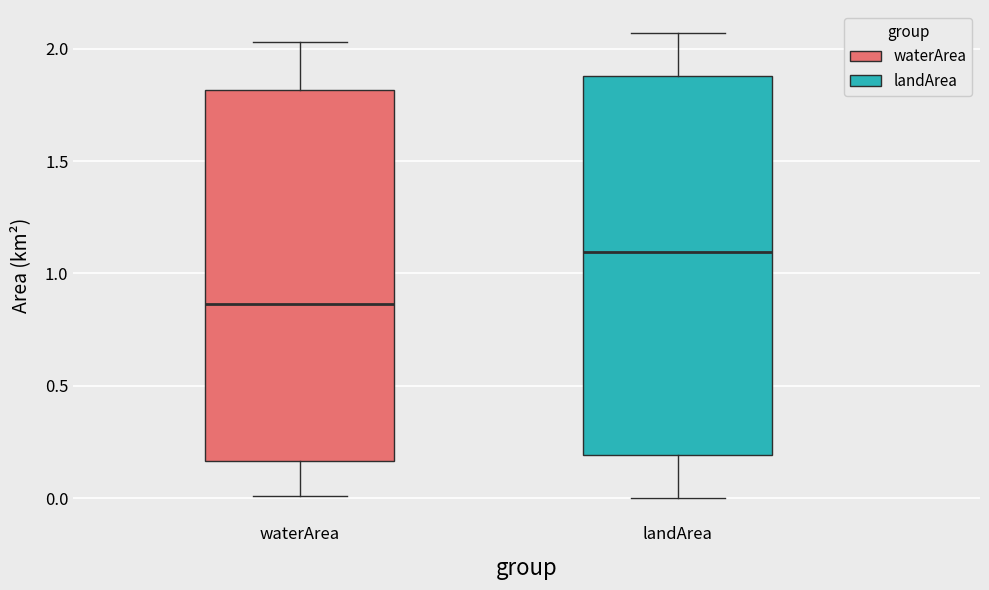

Where is the upper edge of the box for landArea on the y-axis? The values are not printed on the chart, so give them approximately, as read against the axis.

1.90